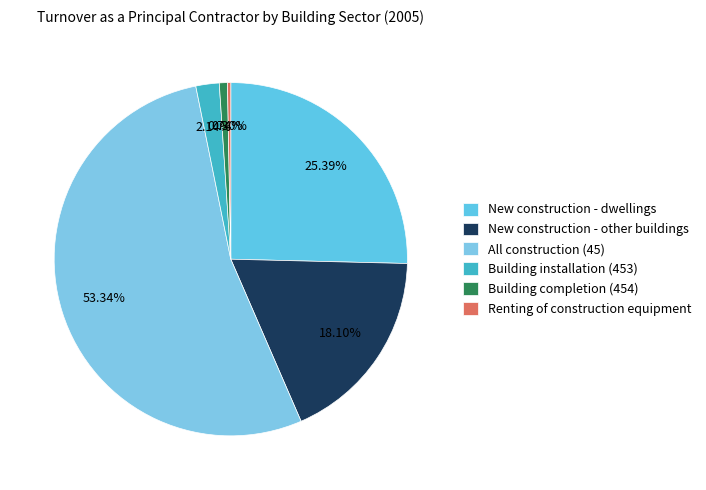

True or false: Building completion (454) accounts for 1% of the total.

True